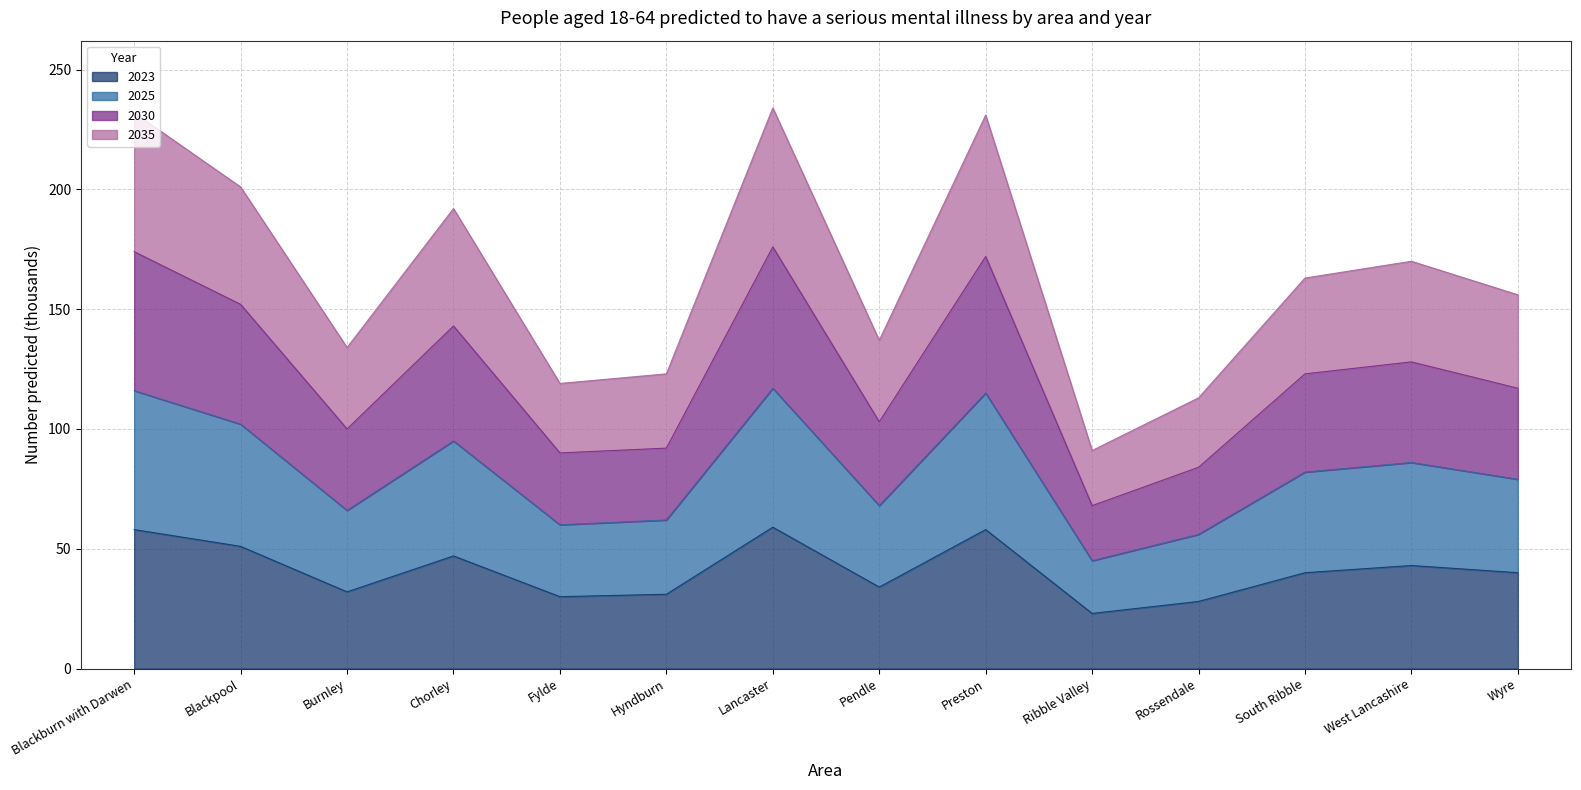

At West Lancashire, list the series in order from smallest to largest.

2023, 2035, 2025, 2030